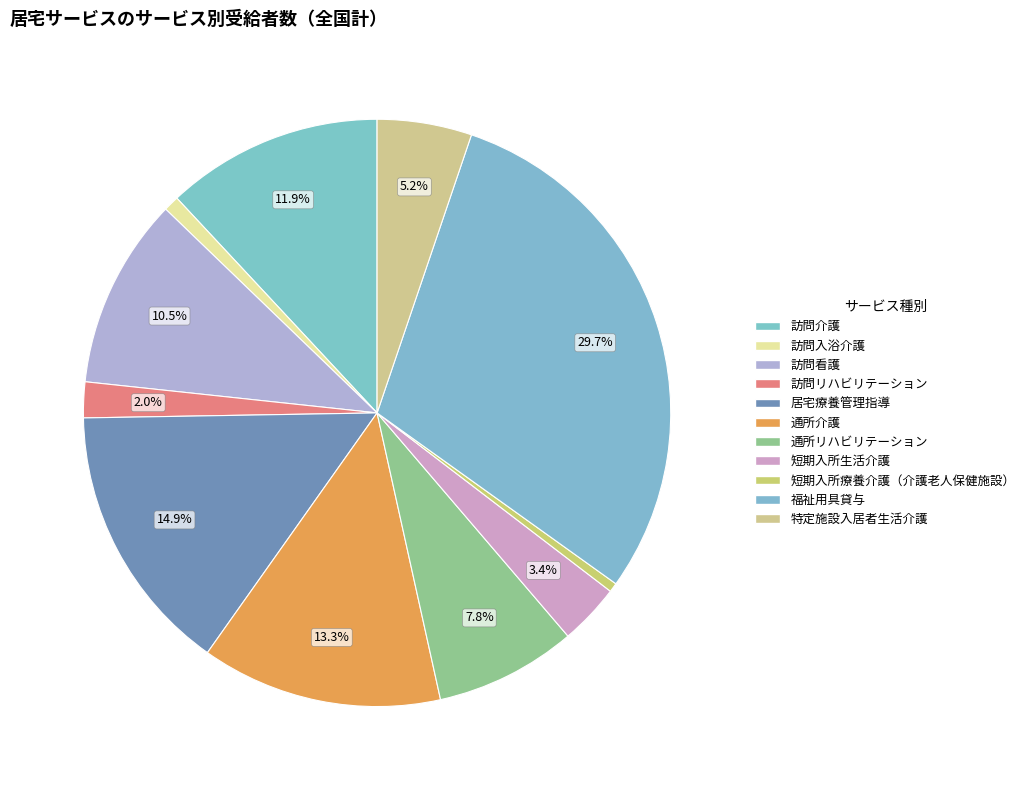

What is the change in value from 訪問介護 to 訪問入浴介護?

-42670